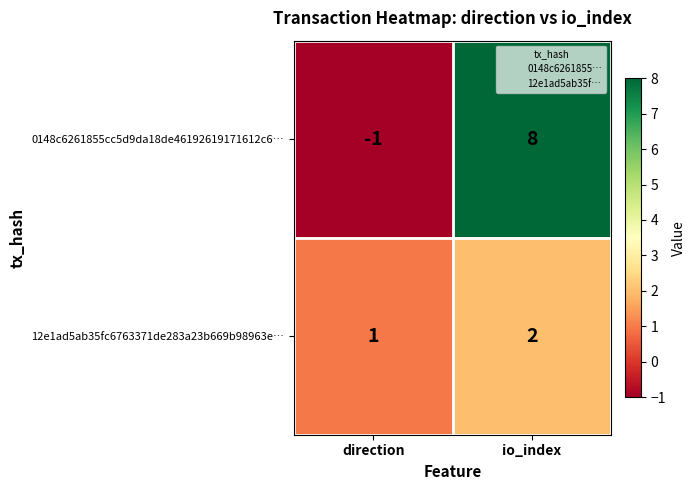

The 12e1ad5ab35fc6763371de283a23b669b98963e… series shows 2 at io_index. True or false?

True